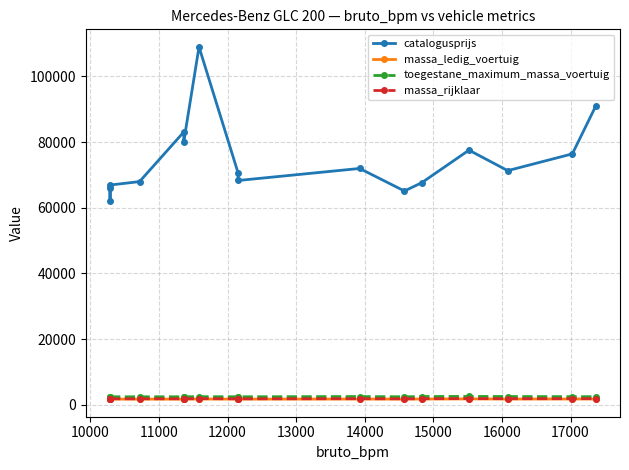

Which series has the largest total across all categories?

catalogusprijs